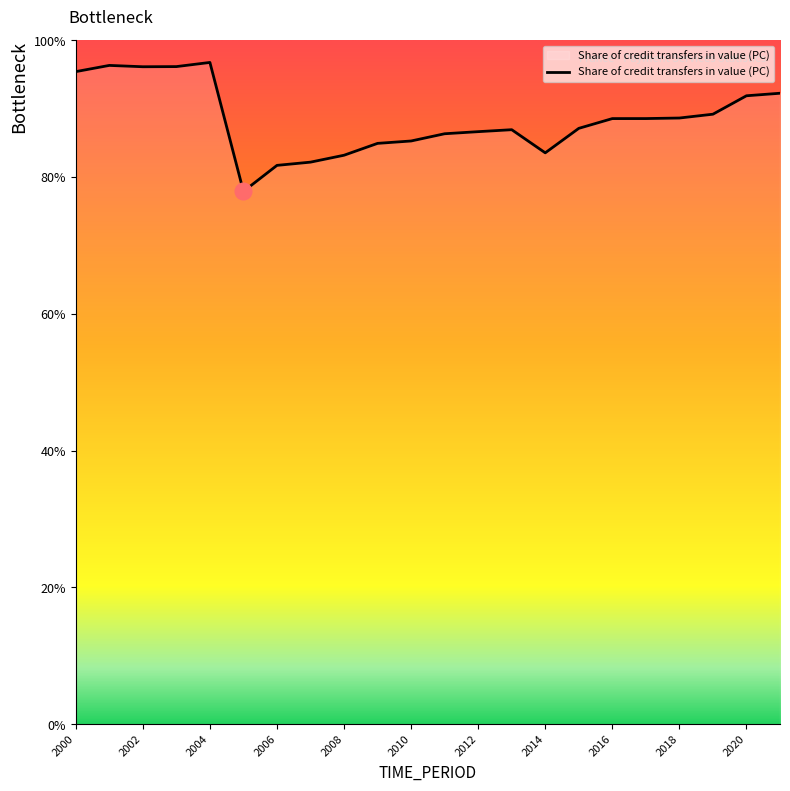

What is the maximum value shown in the chart?

96.8